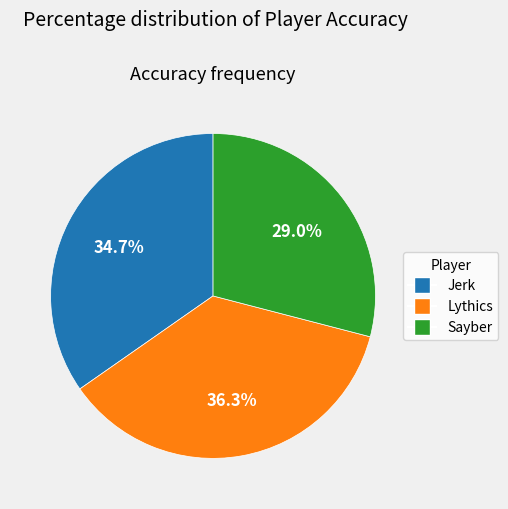

Rank the categories by value from lowest to highest.

Sayber, Jerk, Lythics